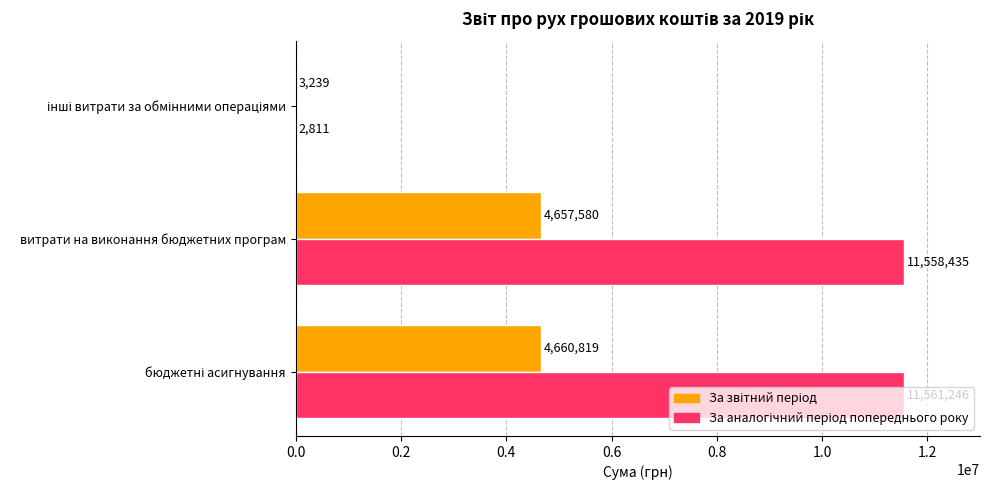

How many categories are shown in the chart?

3